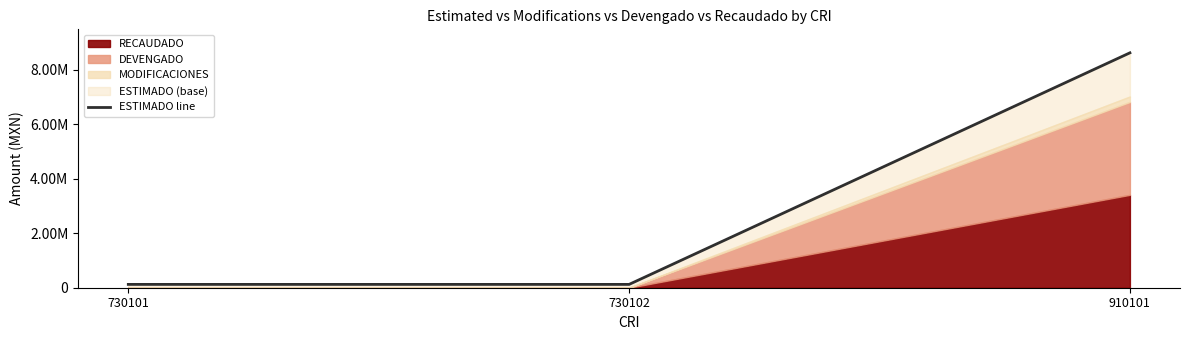

Which category has the lowest value across all series?

730101